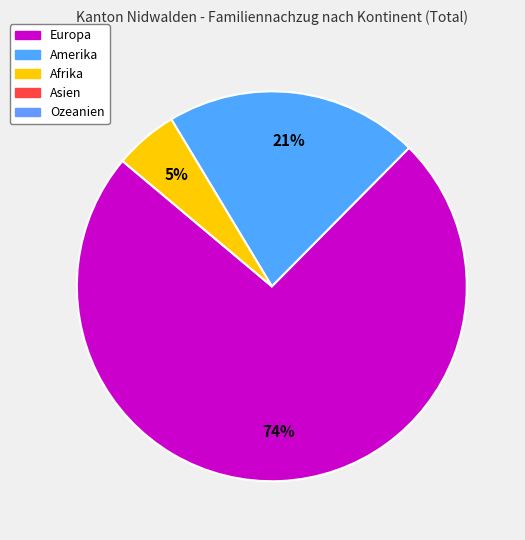

To the nearest percent, what is the average slice percentage?

33%